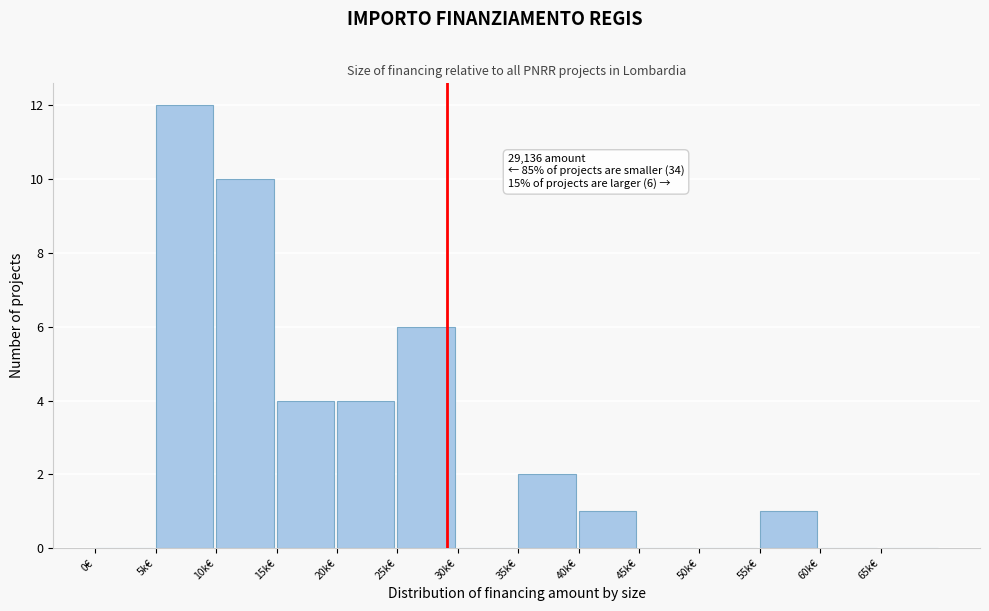

What is the sum of all values?

40